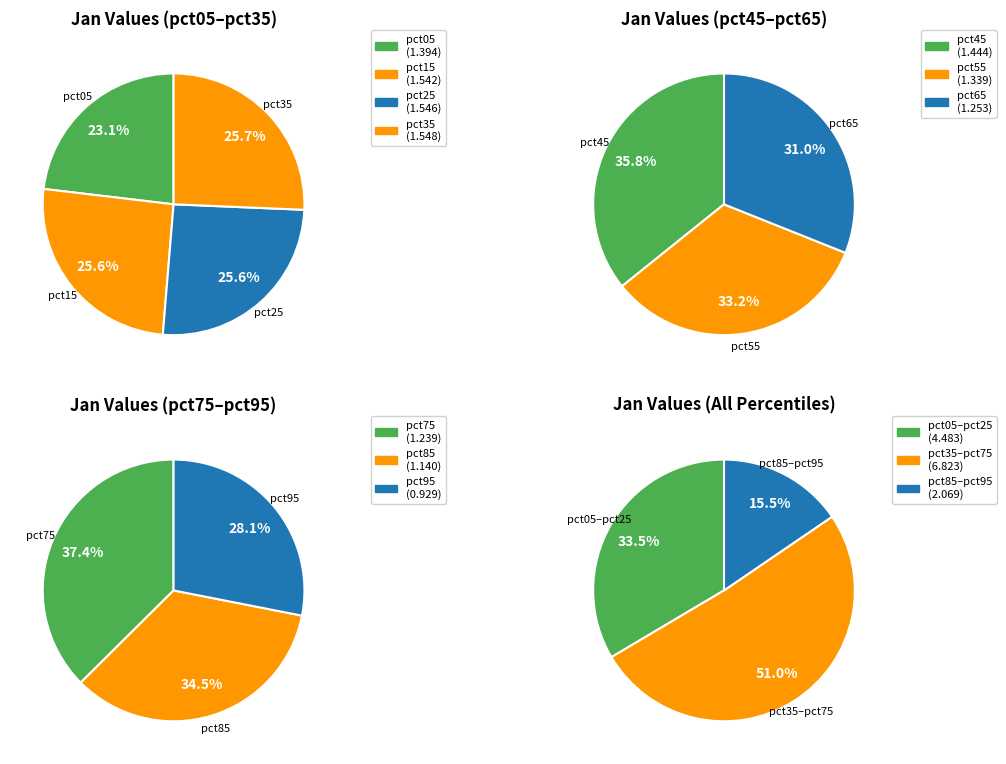

Count the number of slices in the pie.

10